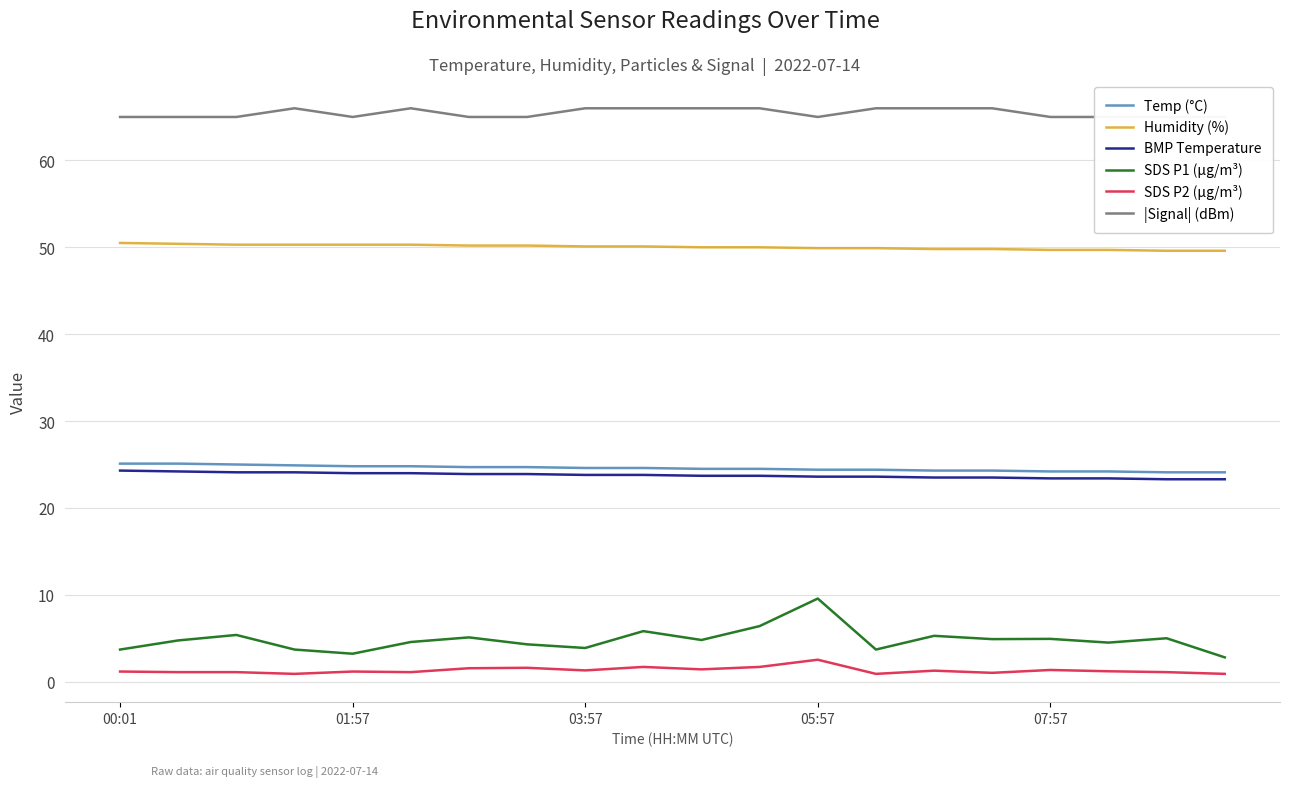

What is the maximum value shown in the chart?

66.0